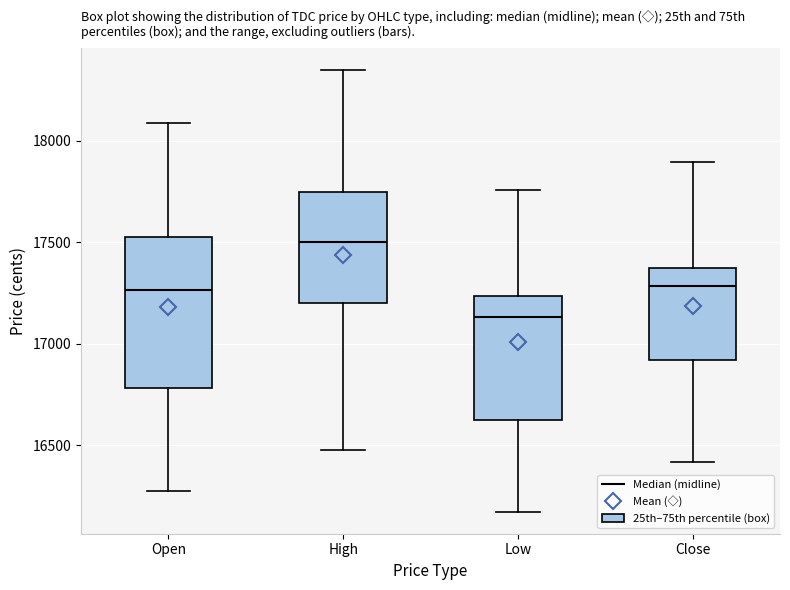

Reading left to right, read every box against the y-axis: the position of its median line, the range the box covers, and the ends of its whiskers. The values are not printed on the chart, so give them approximately, as read against the axis.

Open: median 17250, box 16800 to 17500, whiskers 16300 to 18100
High: median 17500, box 17200 to 17750, whiskers 16500 to 18350
Low: median 17150, box 16650 to 17250, whiskers 16150 to 17750
Close: median 17300, box 16900 to 17400, whiskers 16400 to 17900